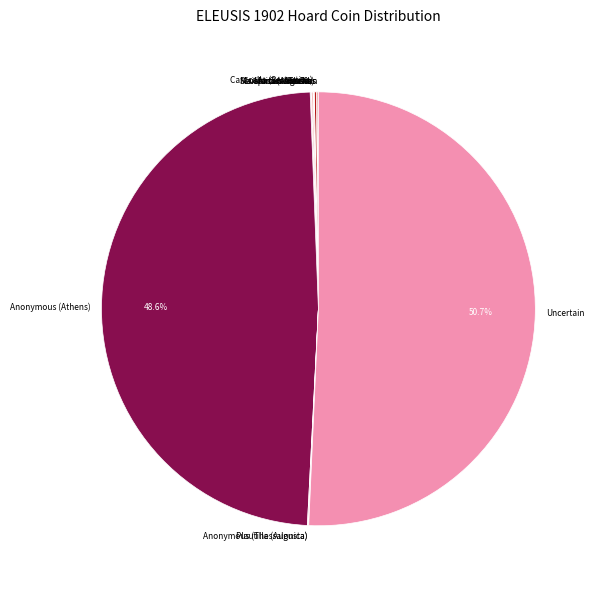

Which slice represents more than half of the pie?

Uncertain